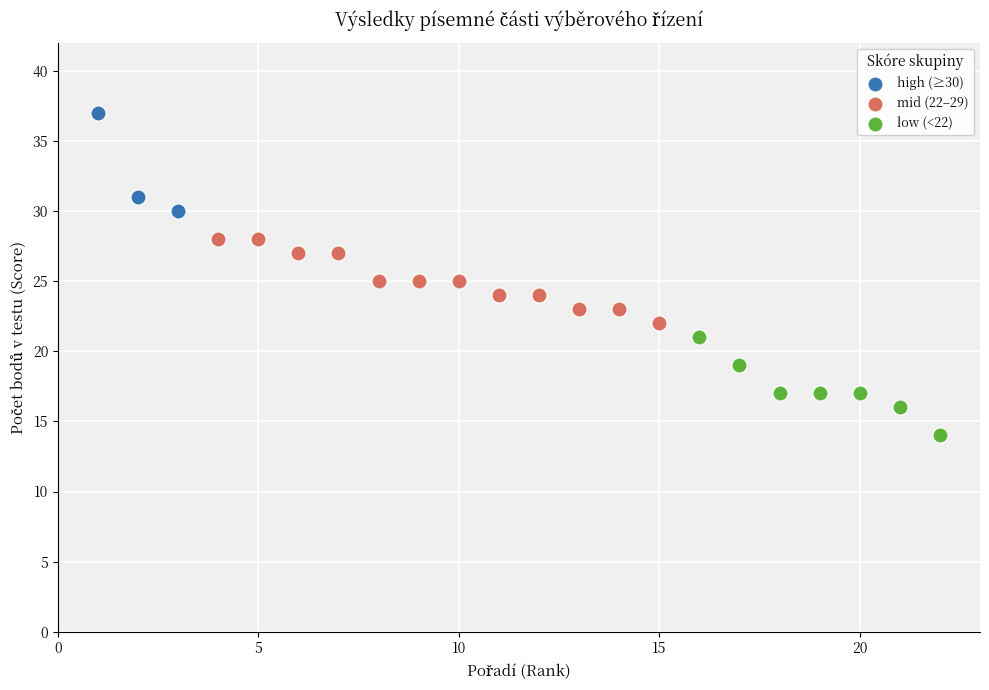

What are all the series names shown in the legend?

high (≥30), mid (22–29), low (<22)